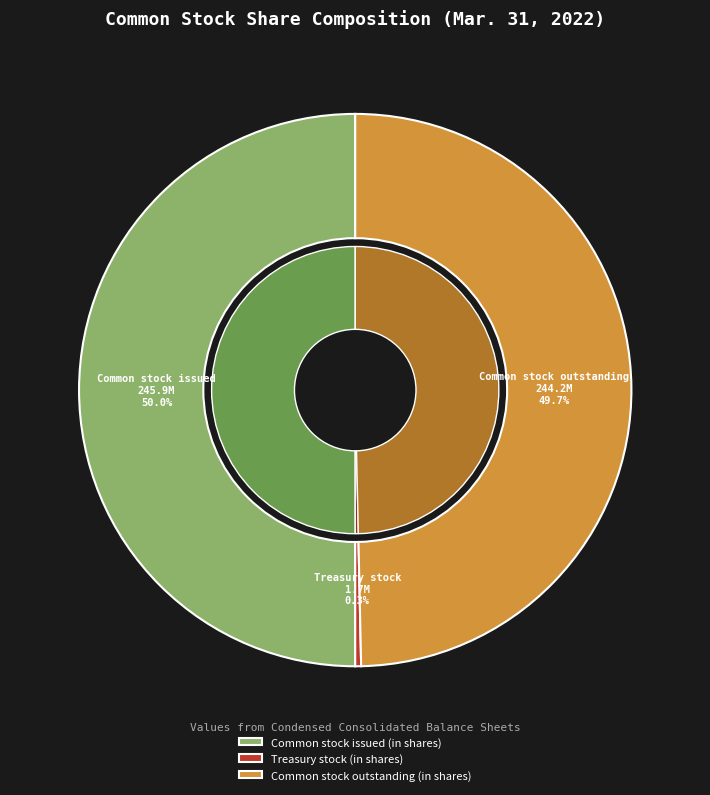

What is the smallest slice in the pie chart?

Treasury stock (in shares)